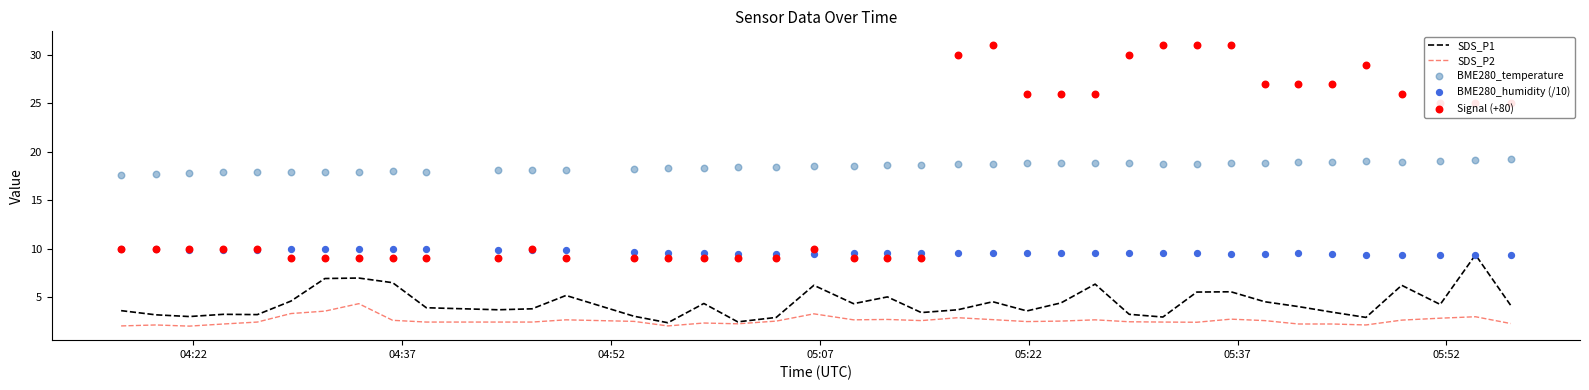

Which series has the widest spread of Y values?

Signal (+80)